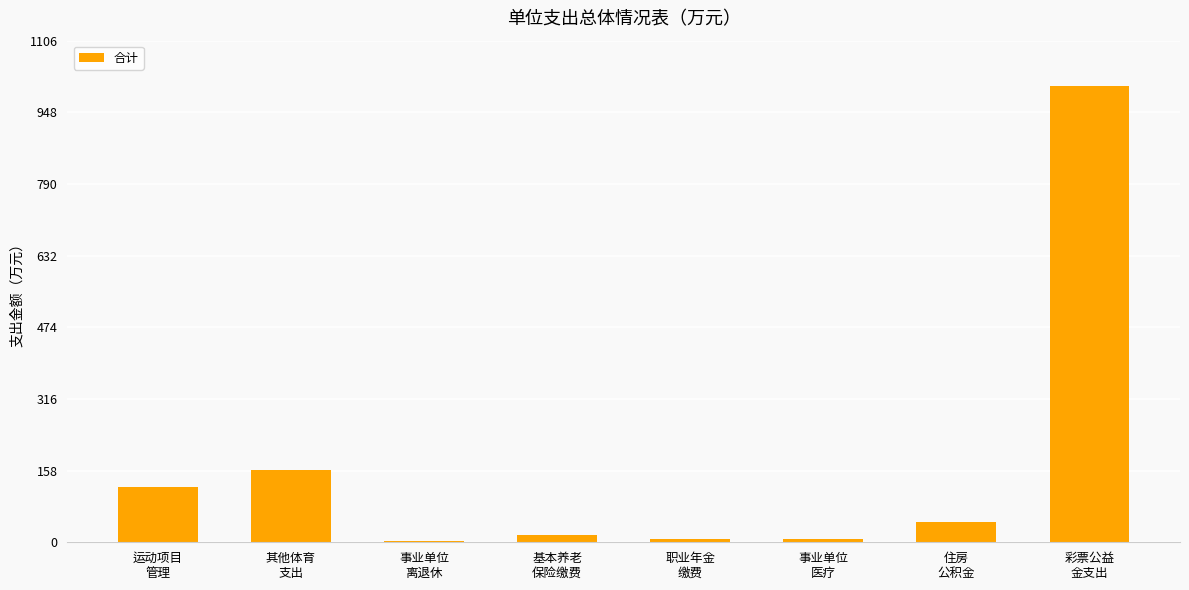

What is the sum of the values at 职业年金
缴费 and 事业单位
医疗?

15.7